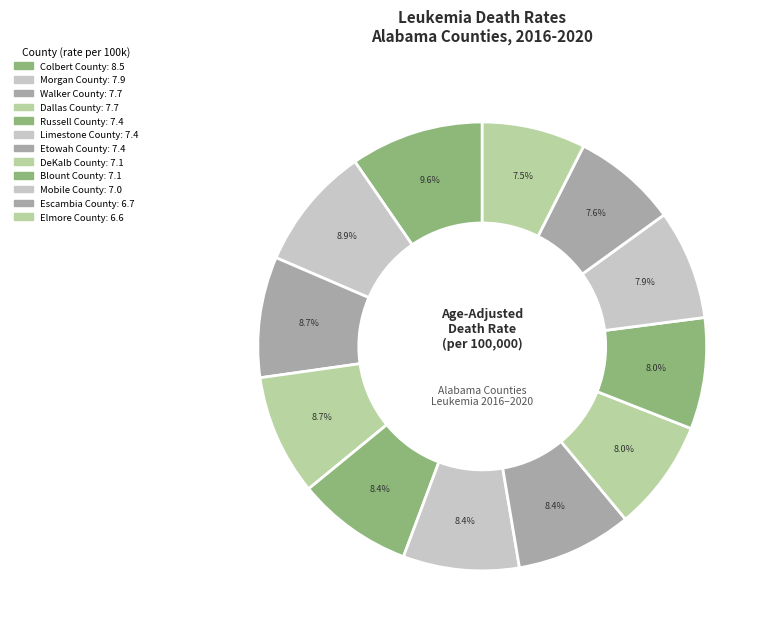

To the nearest percent, what is the average slice percentage?

8%